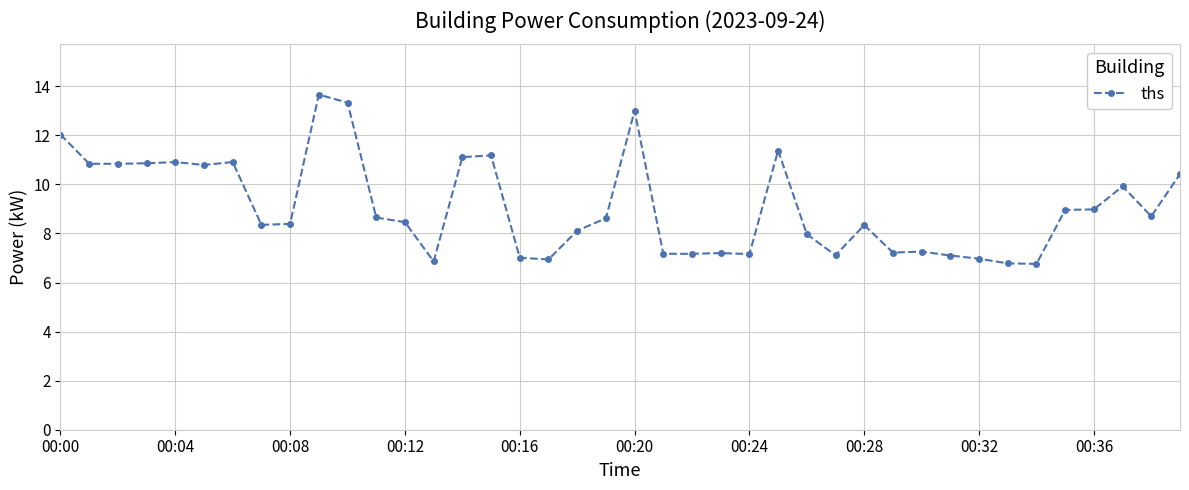

What is the average value?

9.1